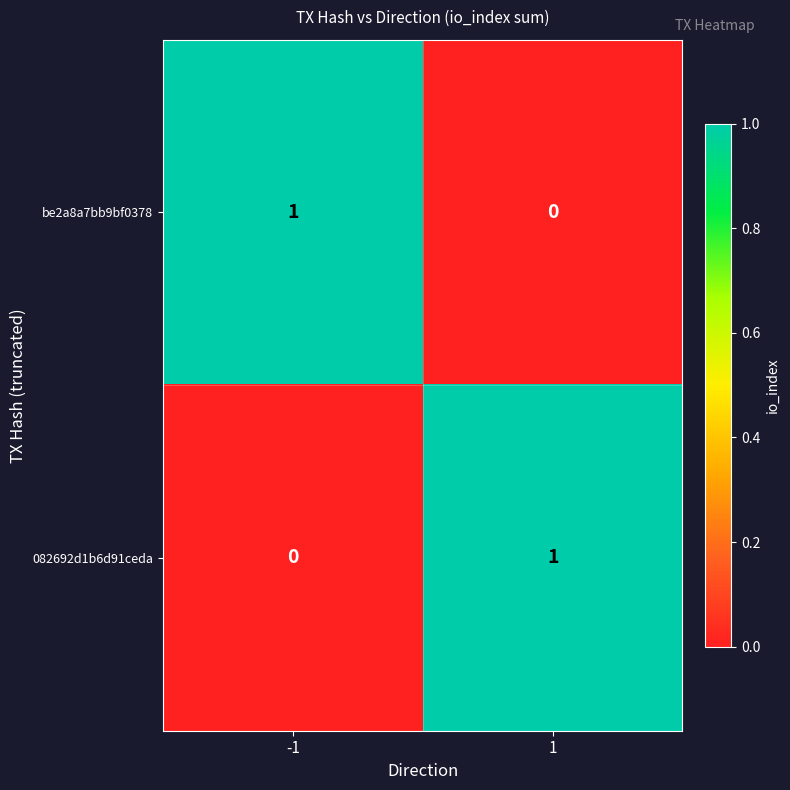

At -1, list the series in order from smallest to largest.

082692d1b6d91ceda, be2a8a7bb9bf0378